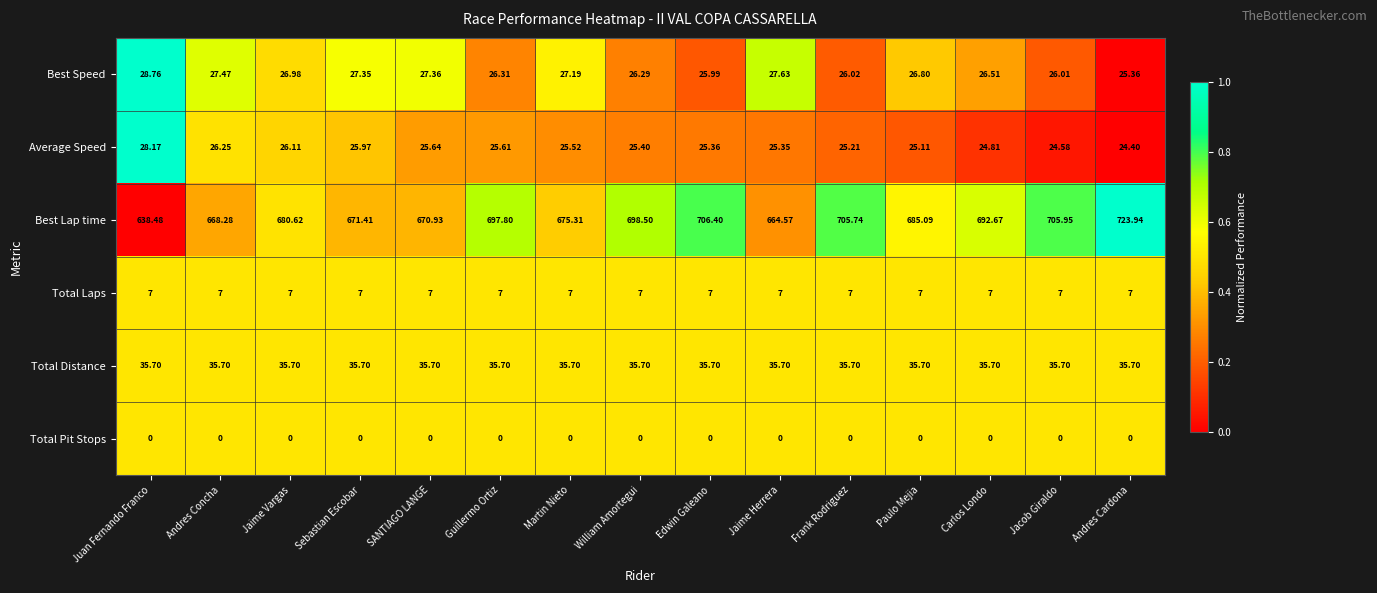

Between Carlos Londo and Jacob Giraldo, which series saw the biggest shift?

Best Lap time